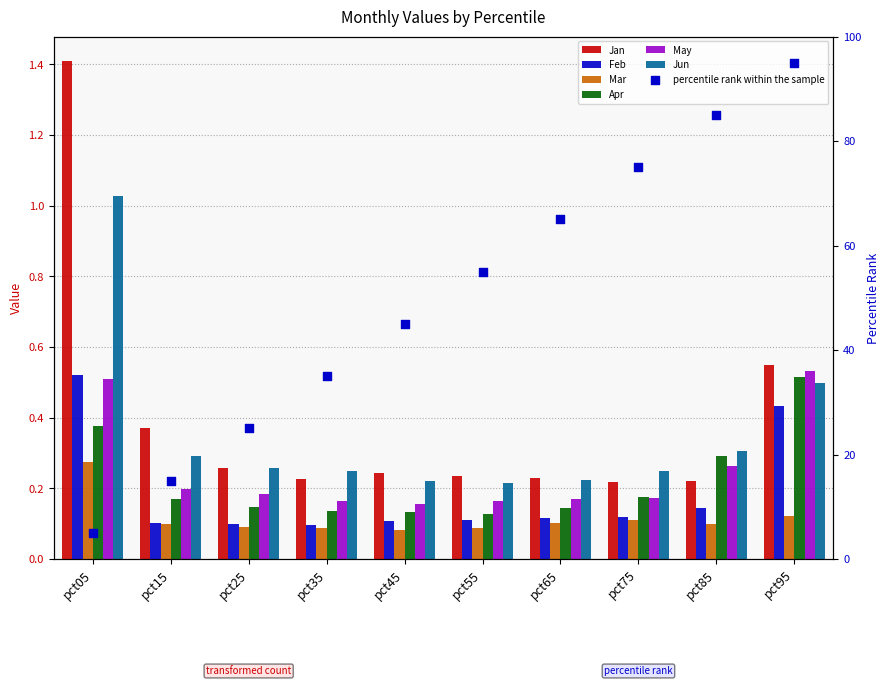

What is the total value across all series at pct85?

1.3